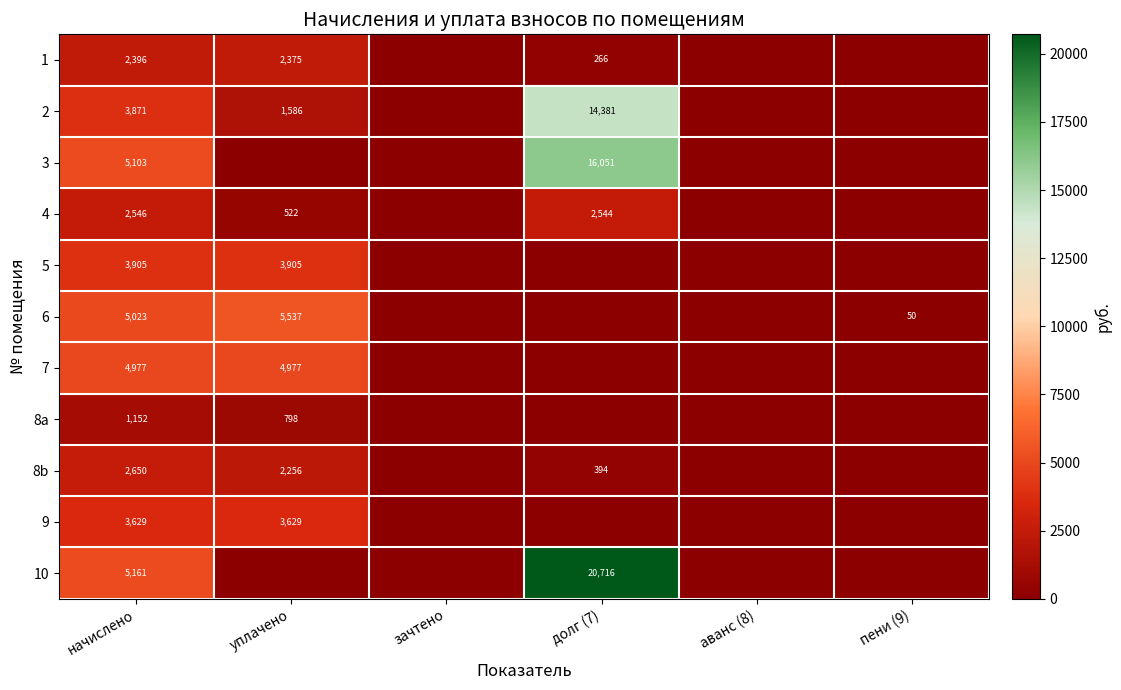

What is the total value across all series at начислено?

40413